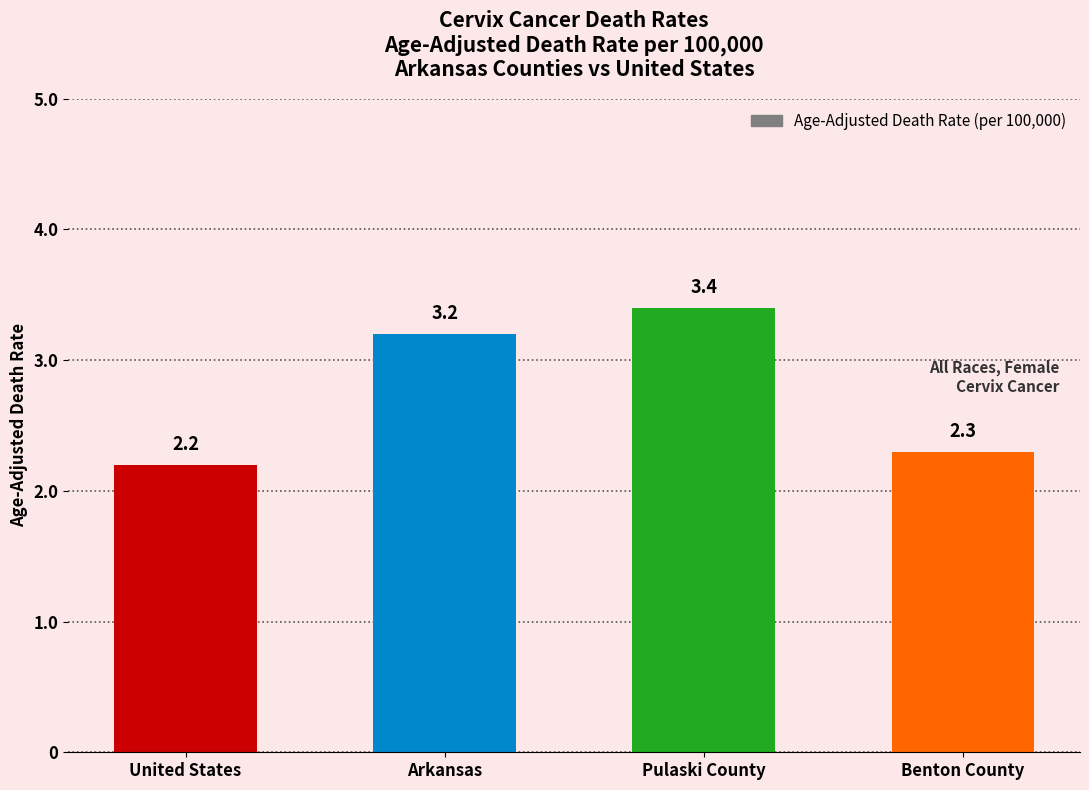

How many data points are less than 3?

2